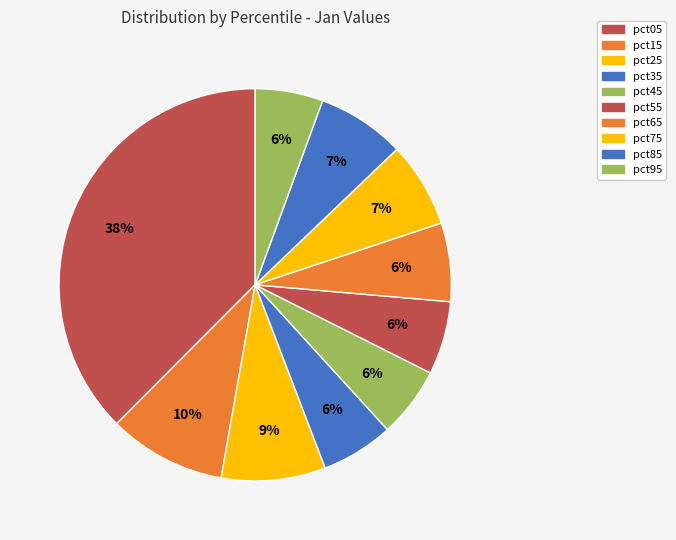

What is the smallest slice in the pie chart?

pct95